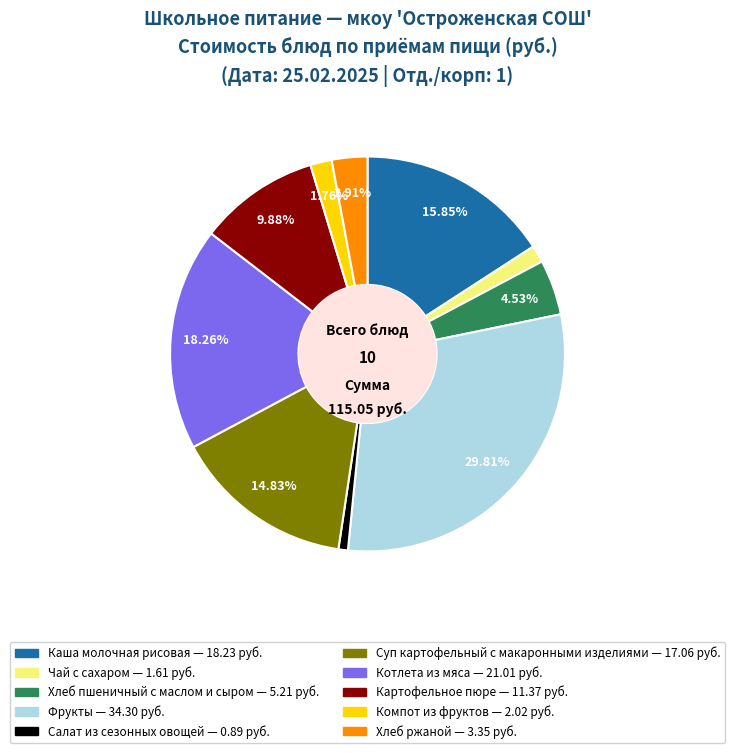

How many slices are in this pie chart?

10